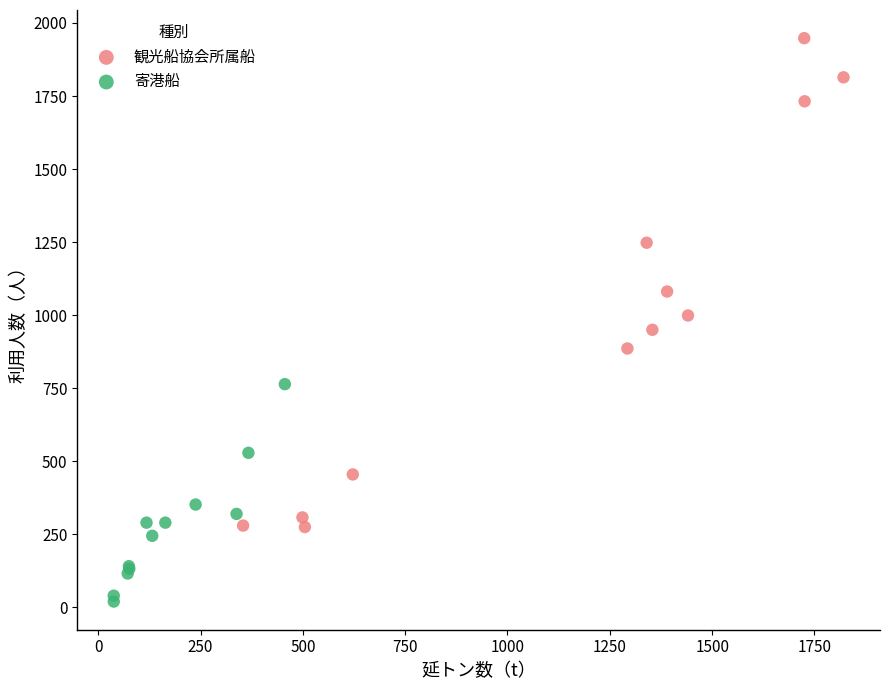

Which series contains the lowest Y value?

寄港船